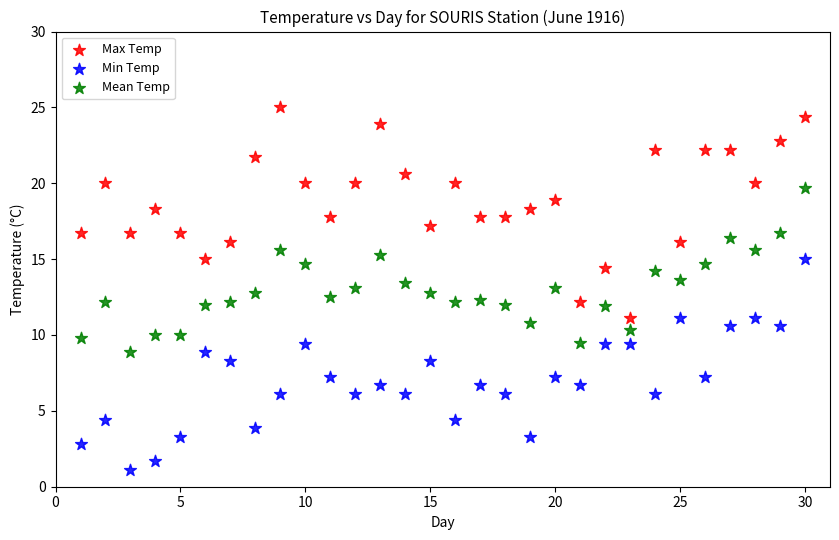

Which series reaches the maximum Y coordinate?

Max Temp